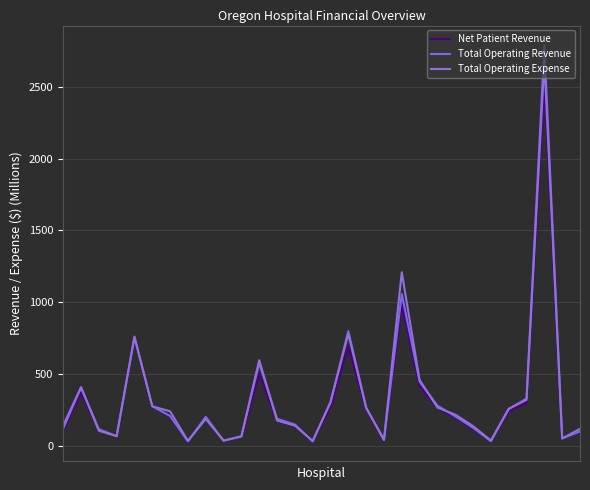

Is this an area chart (filled region under the line)?

No